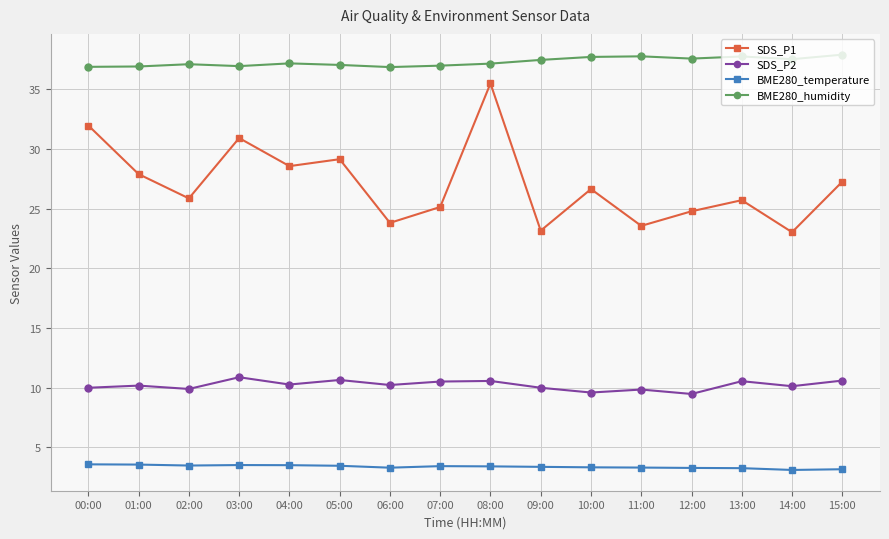

Is it true that SDS_P2 equals 17.5 at 02:00?

False